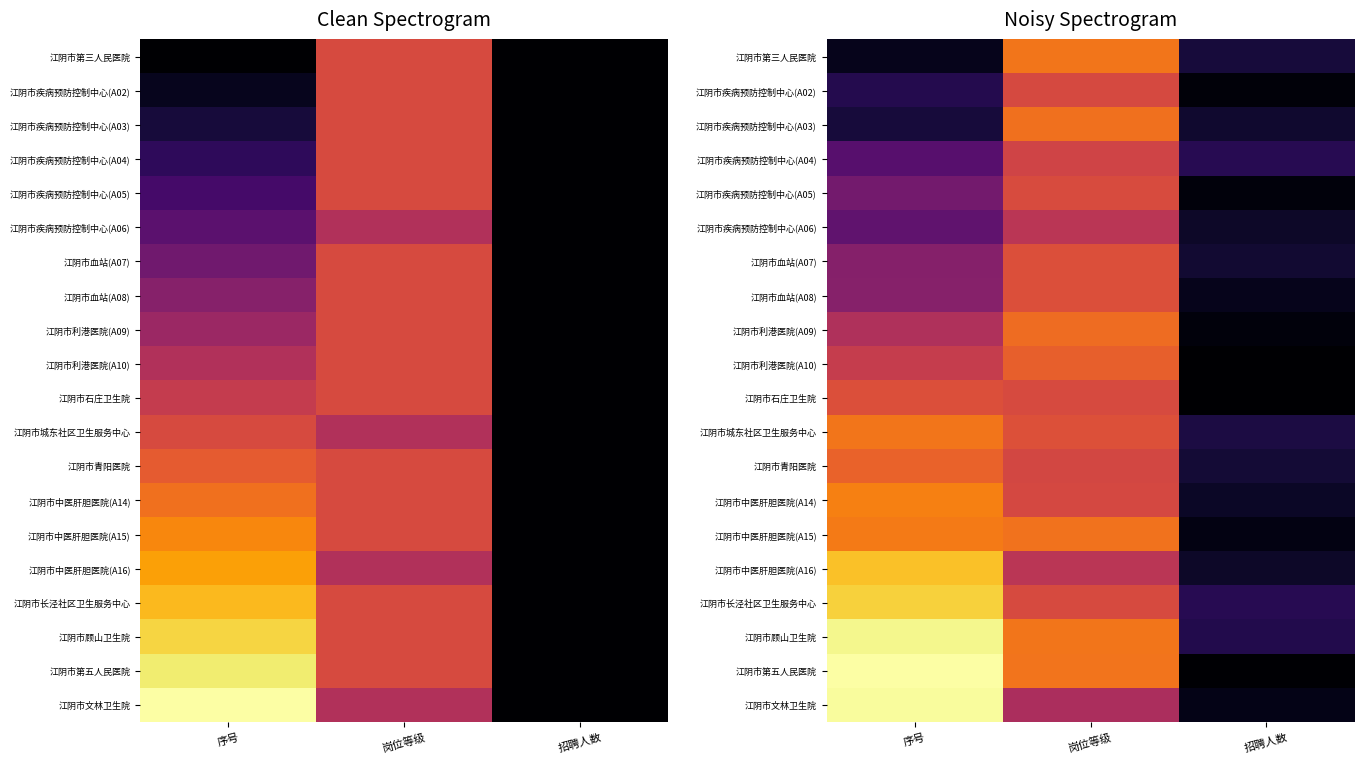

Is the value of 江阴市中医肝胆医院(A14) at 岗位等级 greater than the value of 江阴市疾病预防控制中心(A02) at 序号?

Yes